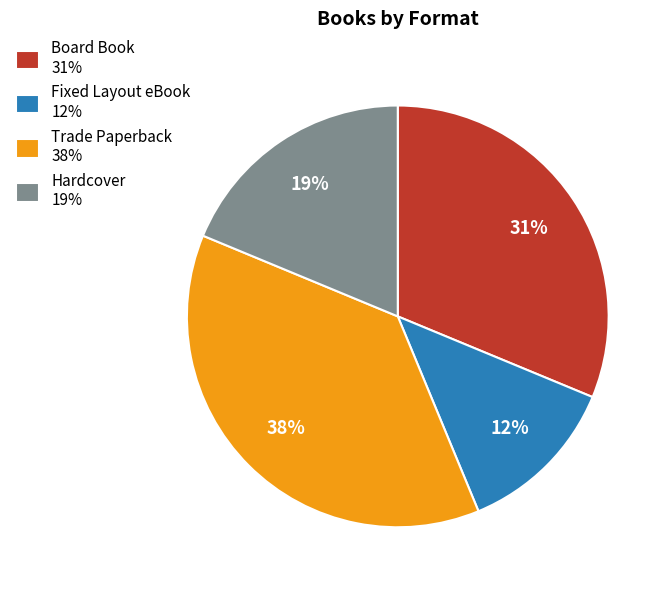

Is the sum of Hardcover 19% and Trade Paperback 38% greater than half?

Yes